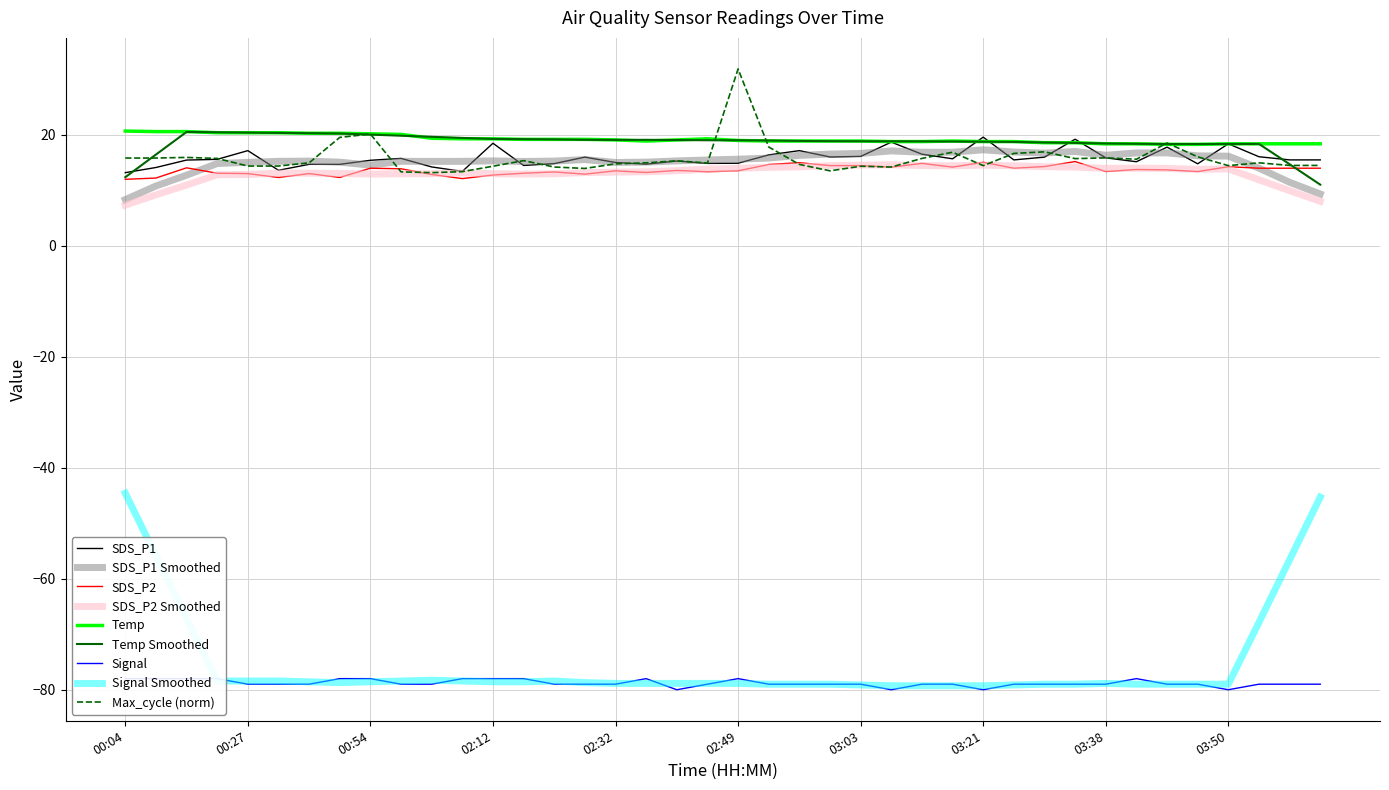

Is the value of SDS_P1 at 02:41 greater than the value of Max_cycle at 03:32?

No